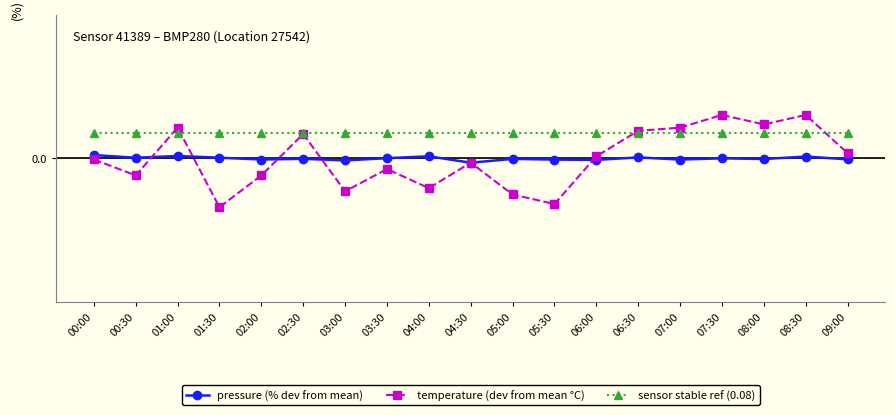

What position from the left is 01:30?

4